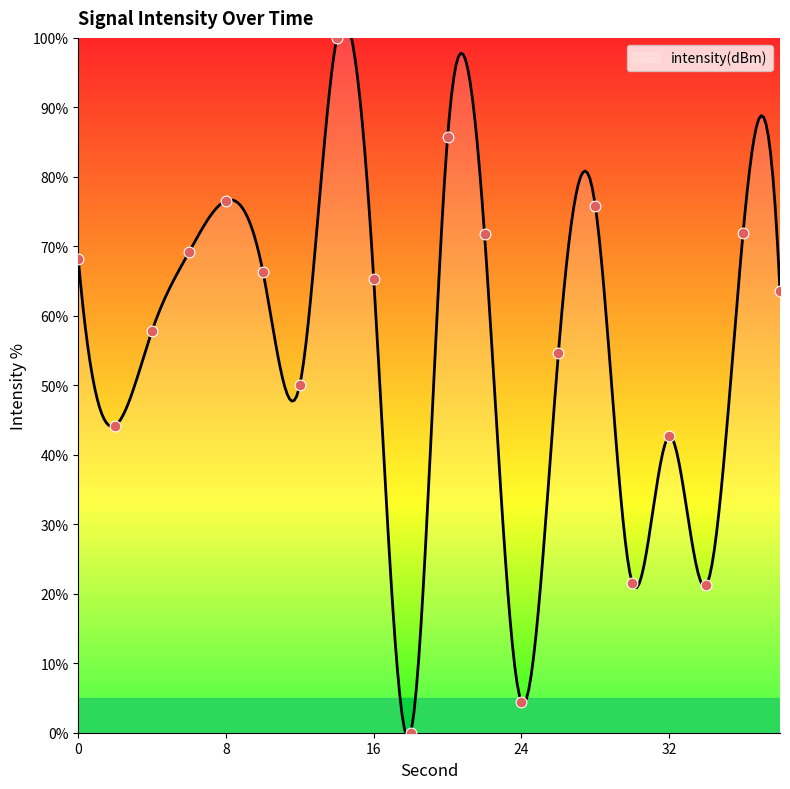

What is the change in value from 2 to 26?

+10.5